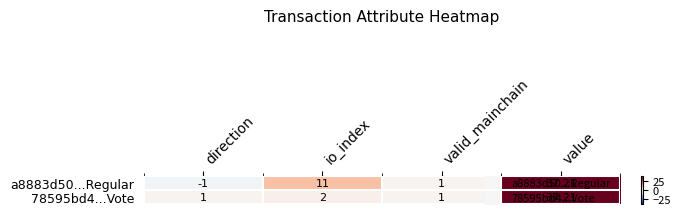

How many categories are shown in the chart?

4